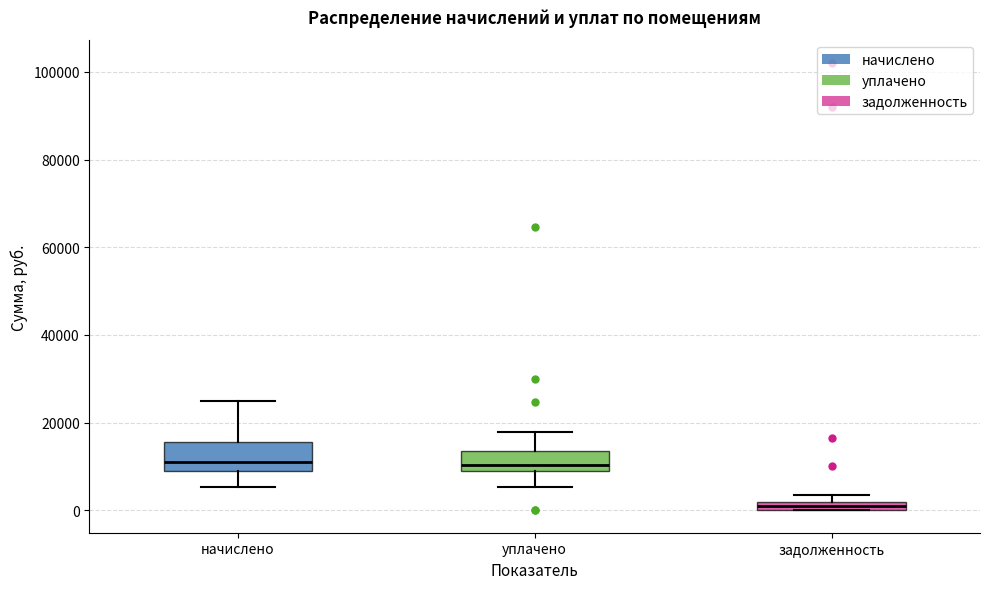

Where does the upper whisker of the box for начислено end on the y-axis? The values are not printed on the chart, so give them approximately, as read against the axis.

24000